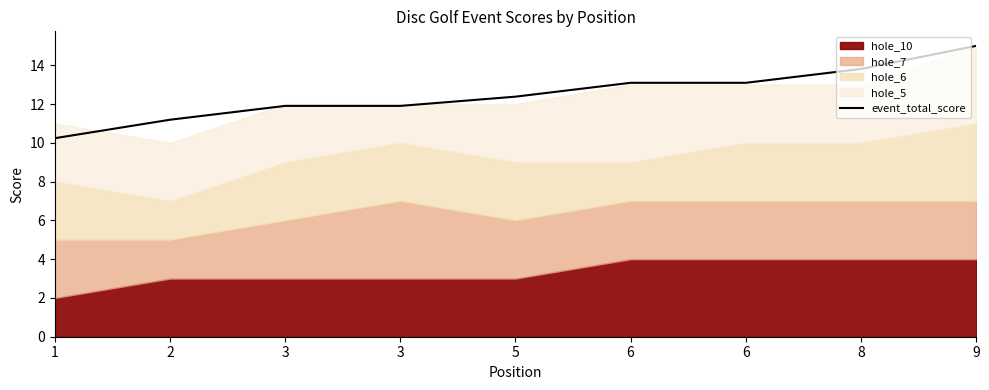

At which category does the chart reach its peak across all series?

9